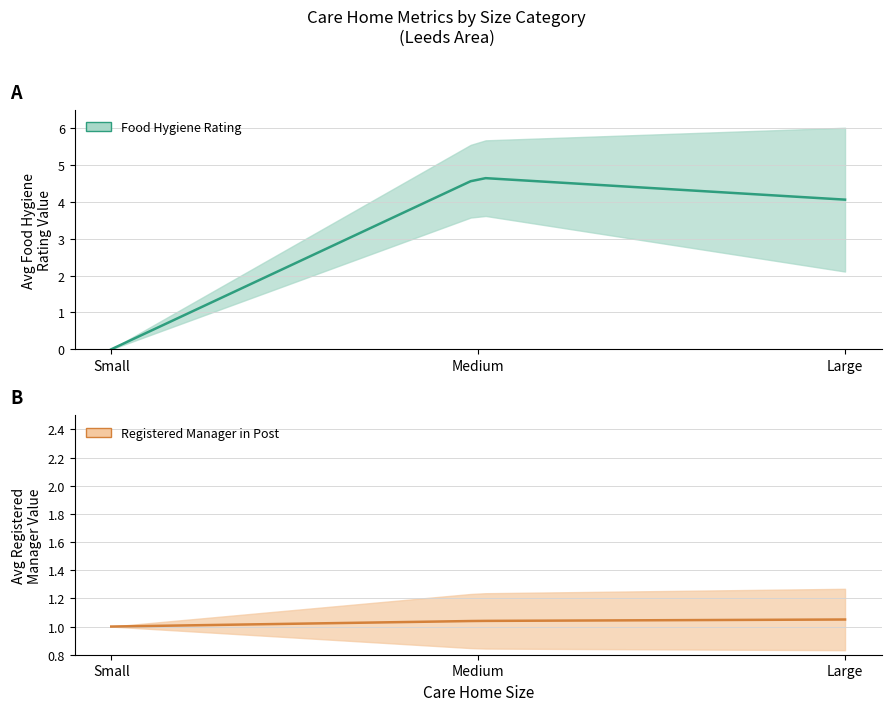

At how many categories does at least one series exceed 2?

2